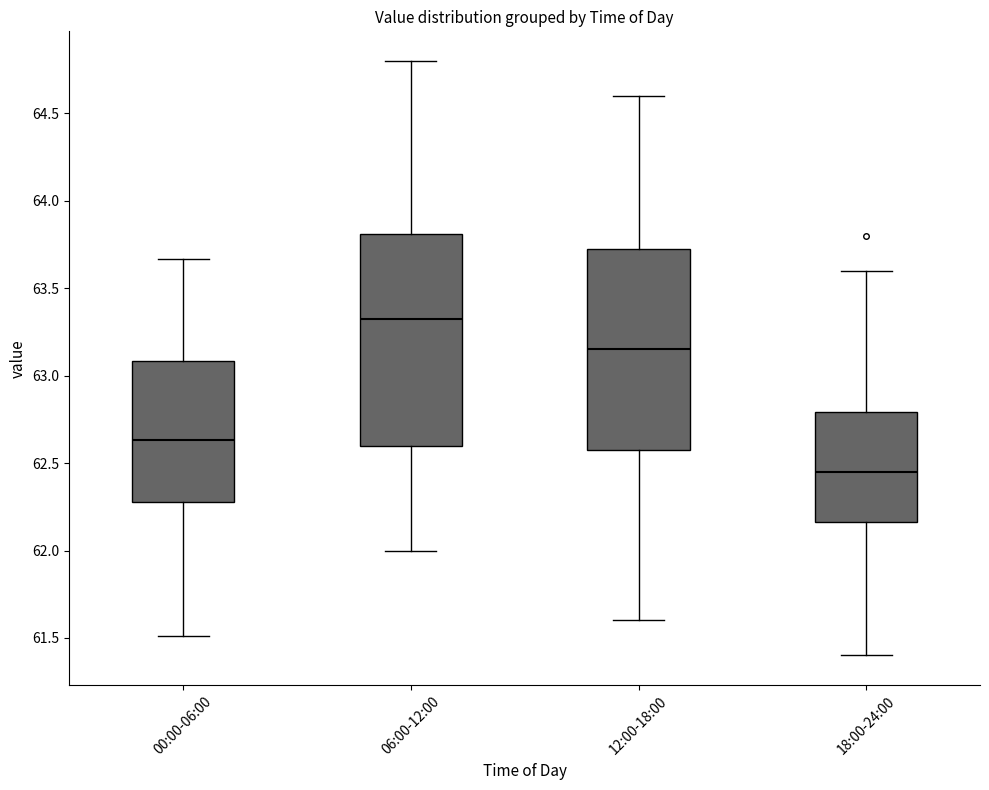

Where is the upper edge of the box for 18:00-24:00 on the y-axis? The values are not printed on the chart, so give them approximately, as read against the axis.

62.80